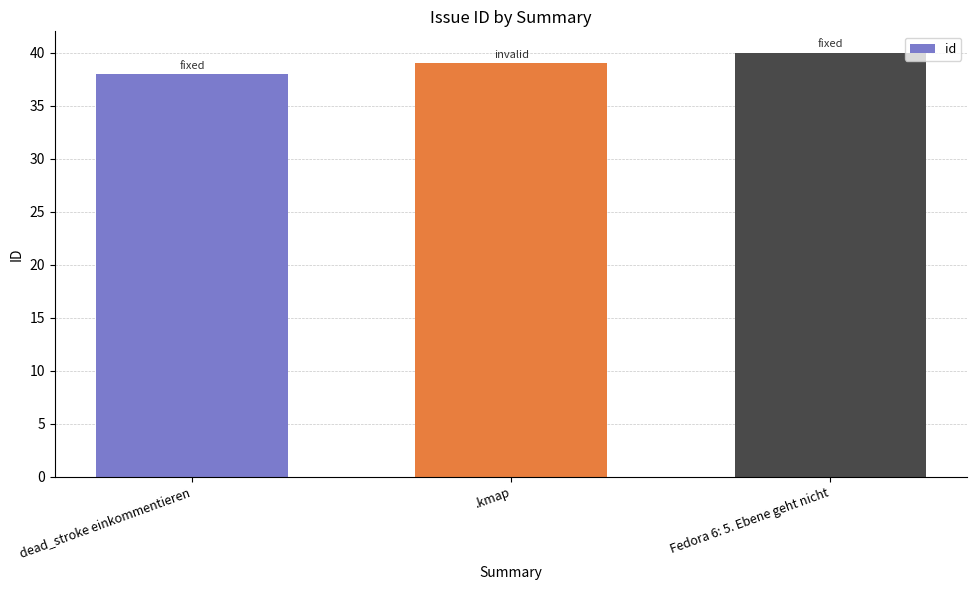

What is the maximum value shown in the chart?

40